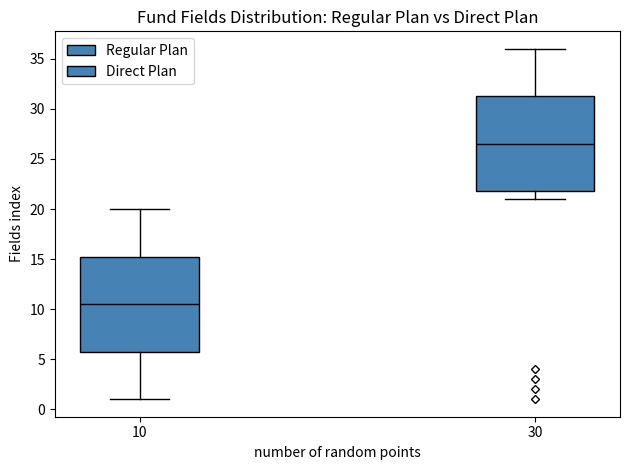

Reading left to right, read every box against the y-axis: the position of its median line, the range the box covers, and the ends of its whiskers. The values are not printed on the chart, so give them approximately, as read against the axis.

10: median 10.5, box 6.0 to 15.5, whiskers 1.0 to 20.0
30: median 26.5, box 22.0 to 31.5, whiskers 21.0 to 36.0